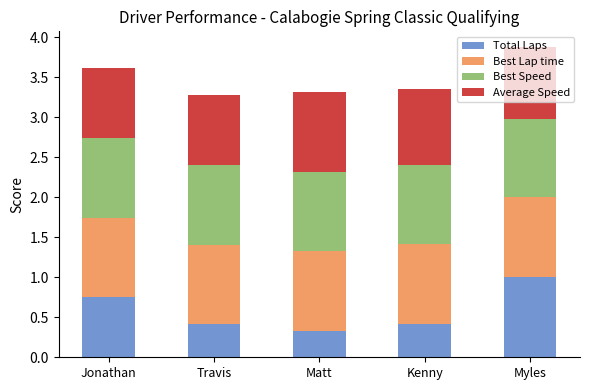

At which category is the sum across all series the highest?

Myles